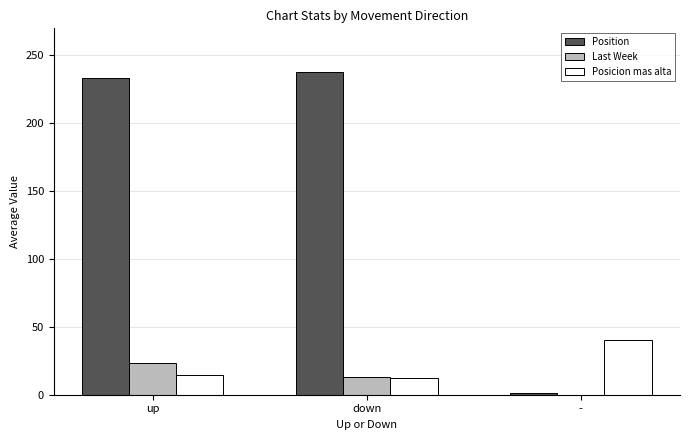

Is it true that Position equals 1.0 at -?

True